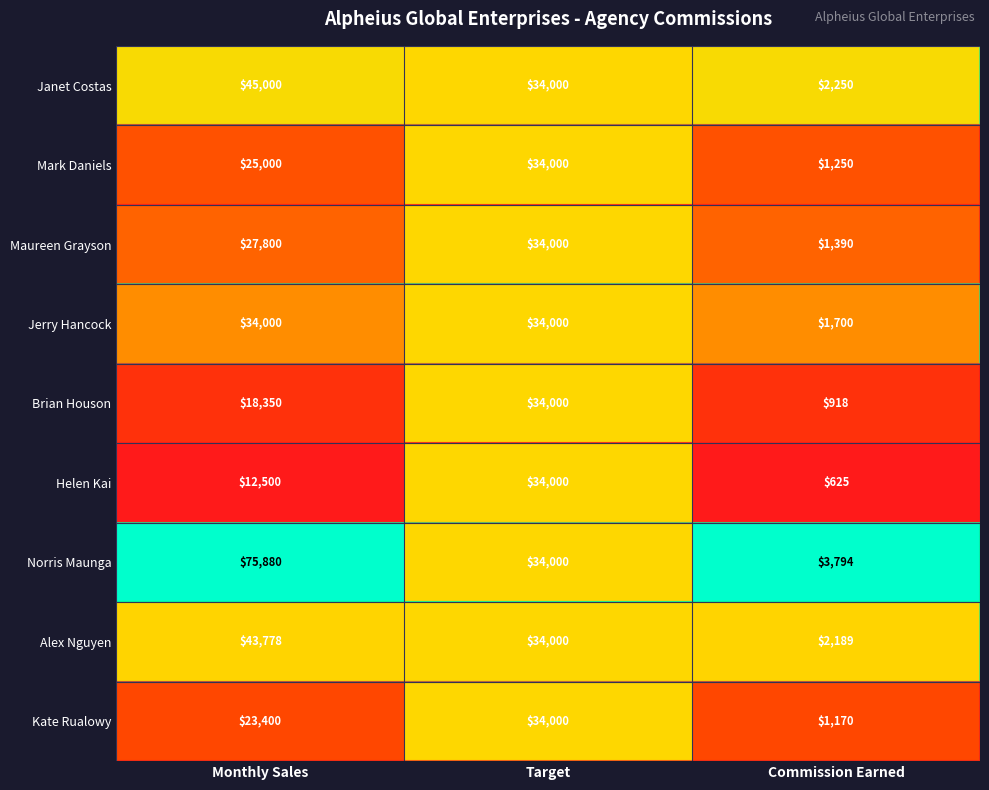

What is the minimum value for Janet Costas?

2250